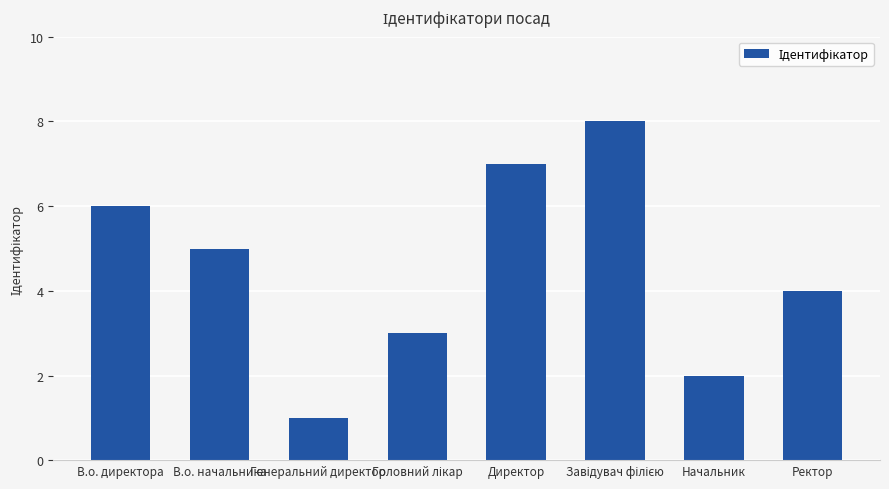

What is the difference between the maximum and minimum values?

7